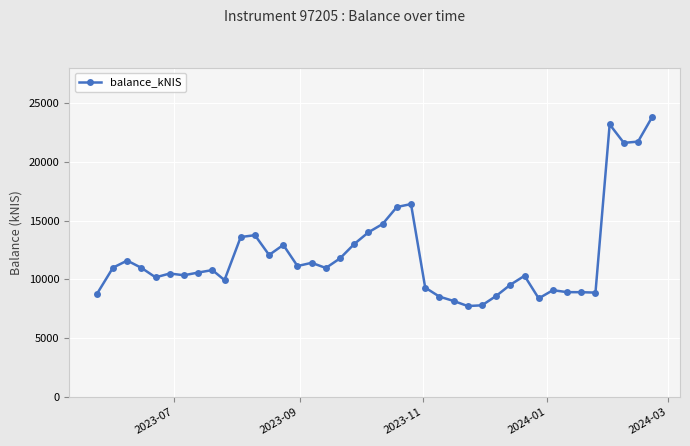

What is the sum of all values?

481014.7